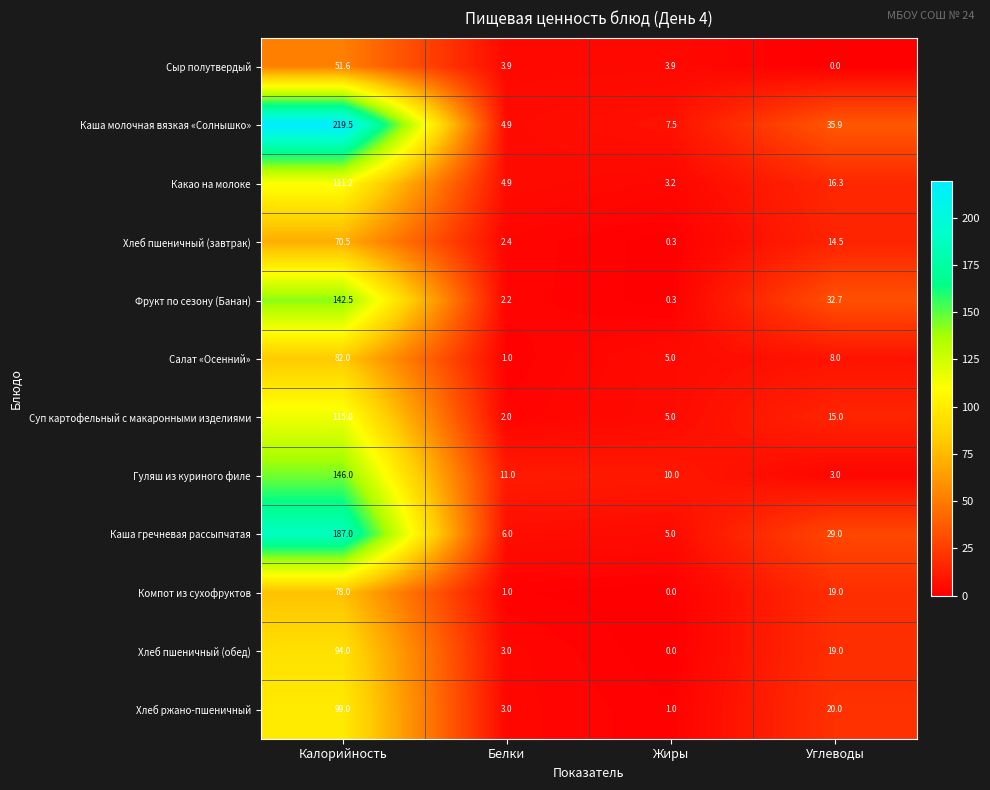

Which series changed the most between Белки and Углеводы?

Каша молочная вязкая «Солнышко»